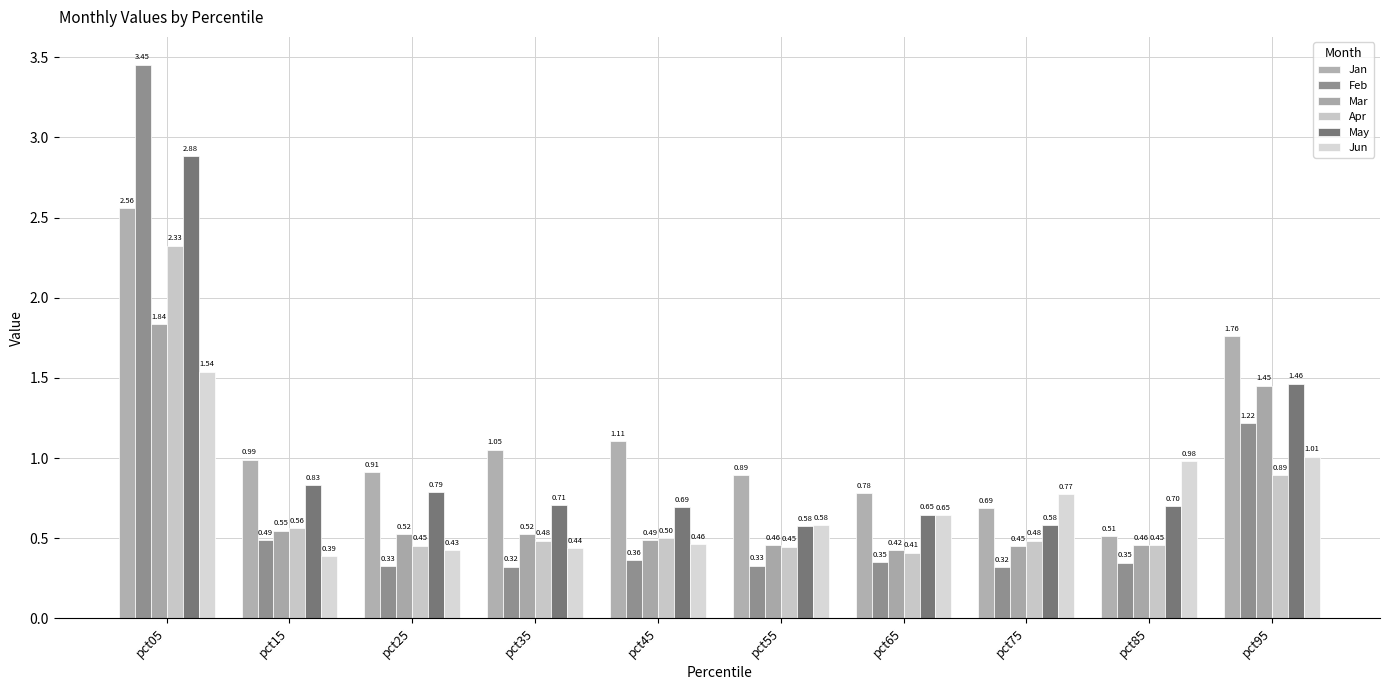

True or false: May has a value of 0.4 at pct85.

False